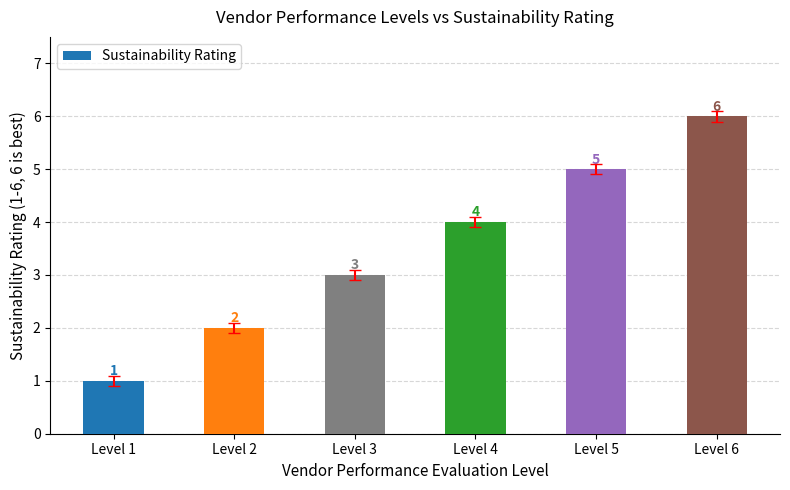

Rank the categories by value from lowest to highest.

Level 1, Level 2, Level 3, Level 4, Level 5, Level 6